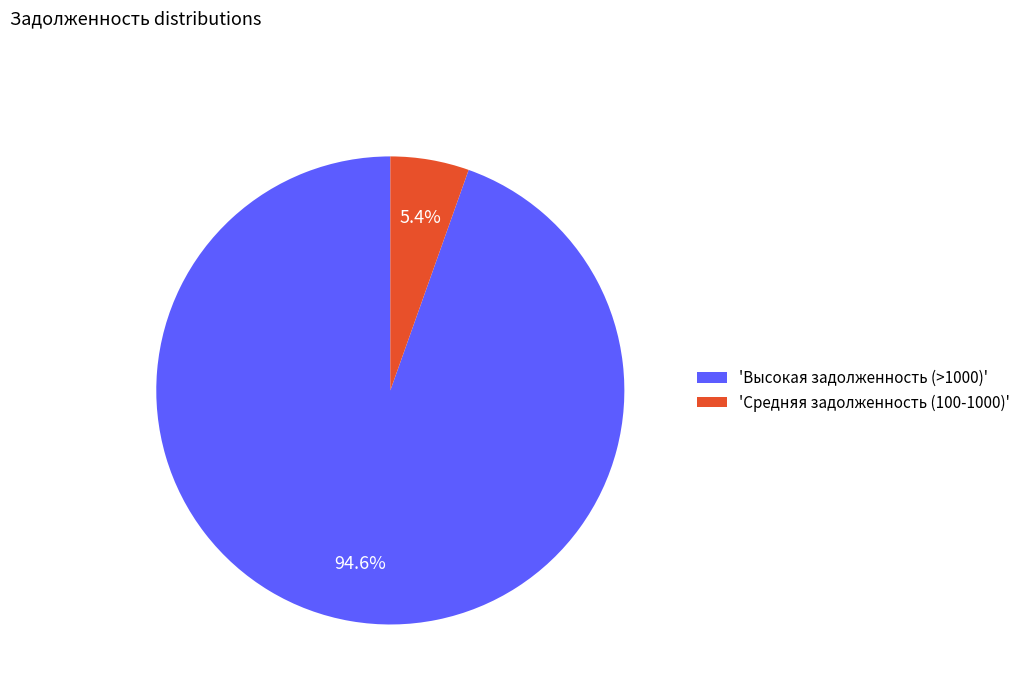

Which category has the biggest portion of the pie?

'Высокая задолженность (>1000)'